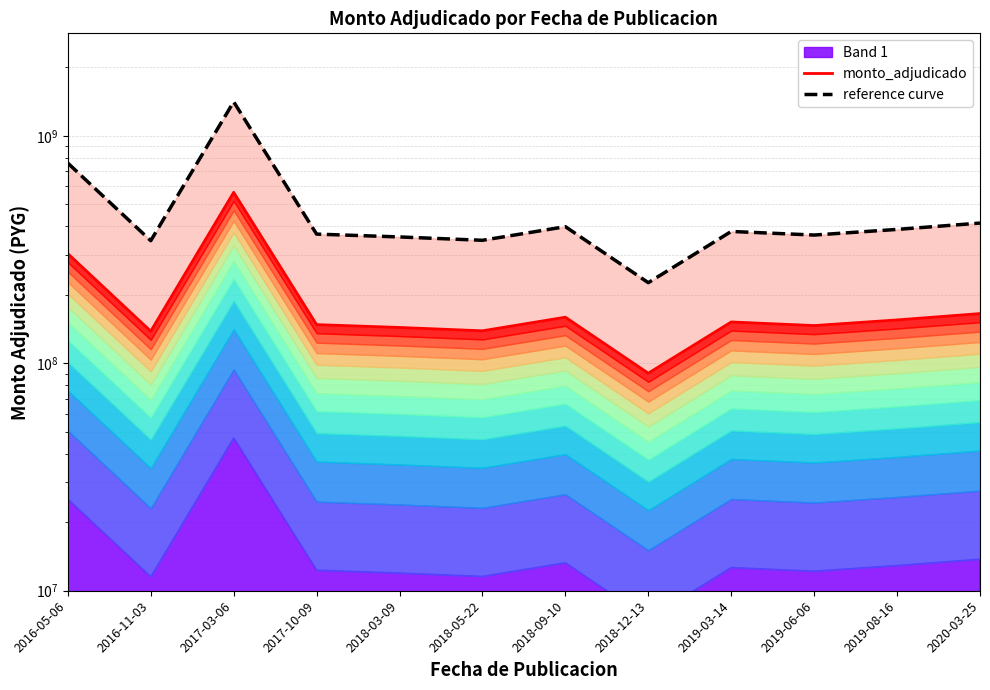

Reading right to left, transcribe all the data shown in this chart.

monto_adjudicado: 165375000	155100000	146490000	151925000	90450000	159462750	138910000	143700000	147900000	564412500	138380000	303490000
reference curve: 413437500	387750000	366225000	379812500	226125000	398656875	347275000	359250000	369750000	1411031250	345950000	758725000